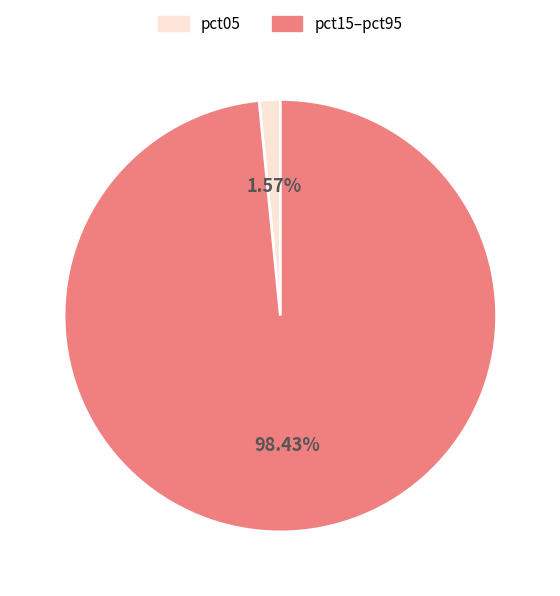

Is there any slice that represents more than half of the pie?

Yes